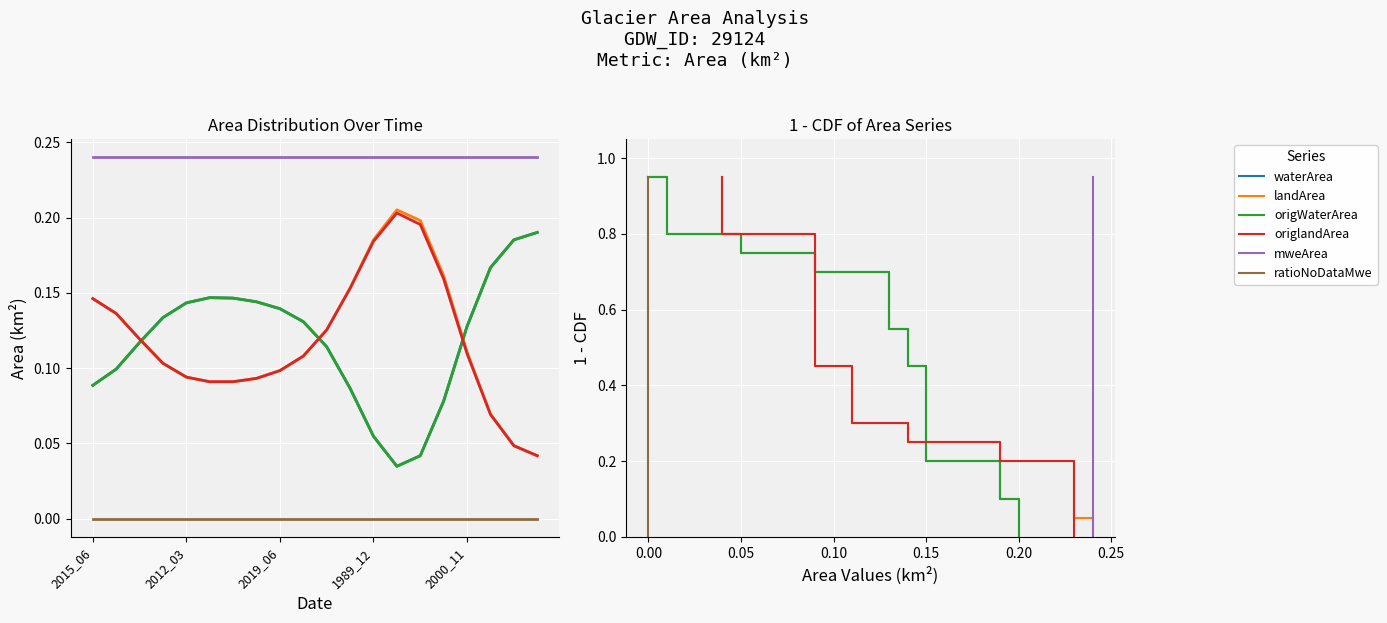

Which series has the largest range (max minus min)?

waterArea